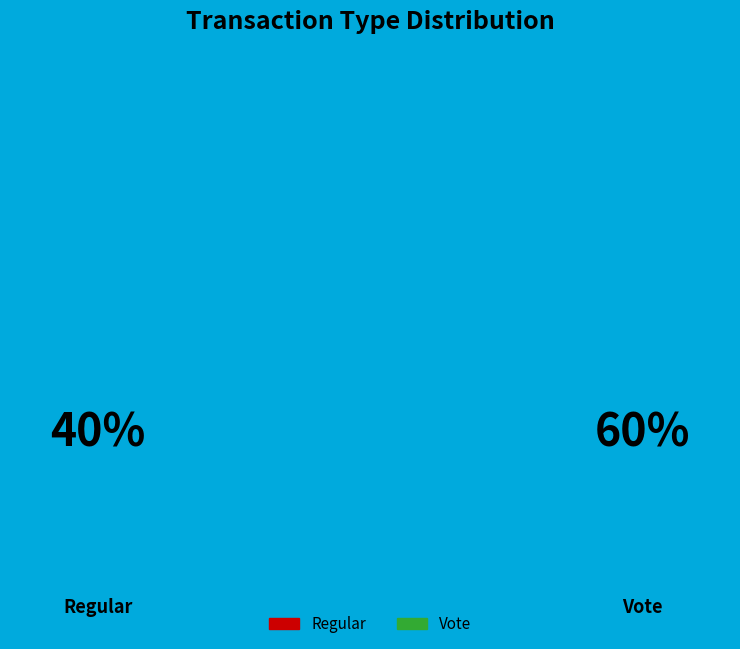

Count the number of slices in the pie.

2